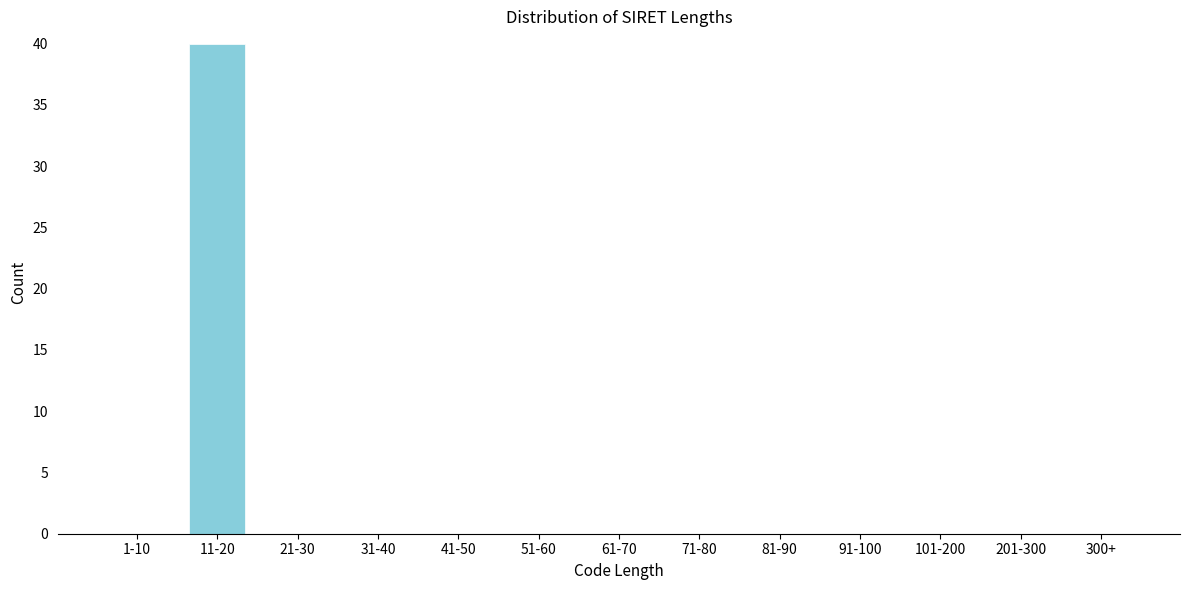

Reading left to right, what are all the values shown in this chart?

1-10=0	11-20=40	21-30=0	31-40=0	41-50=0	51-60=0	61-70=0	71-80=0	81-90=0	91-100=0	101-200=0	201-300=0	300+=0